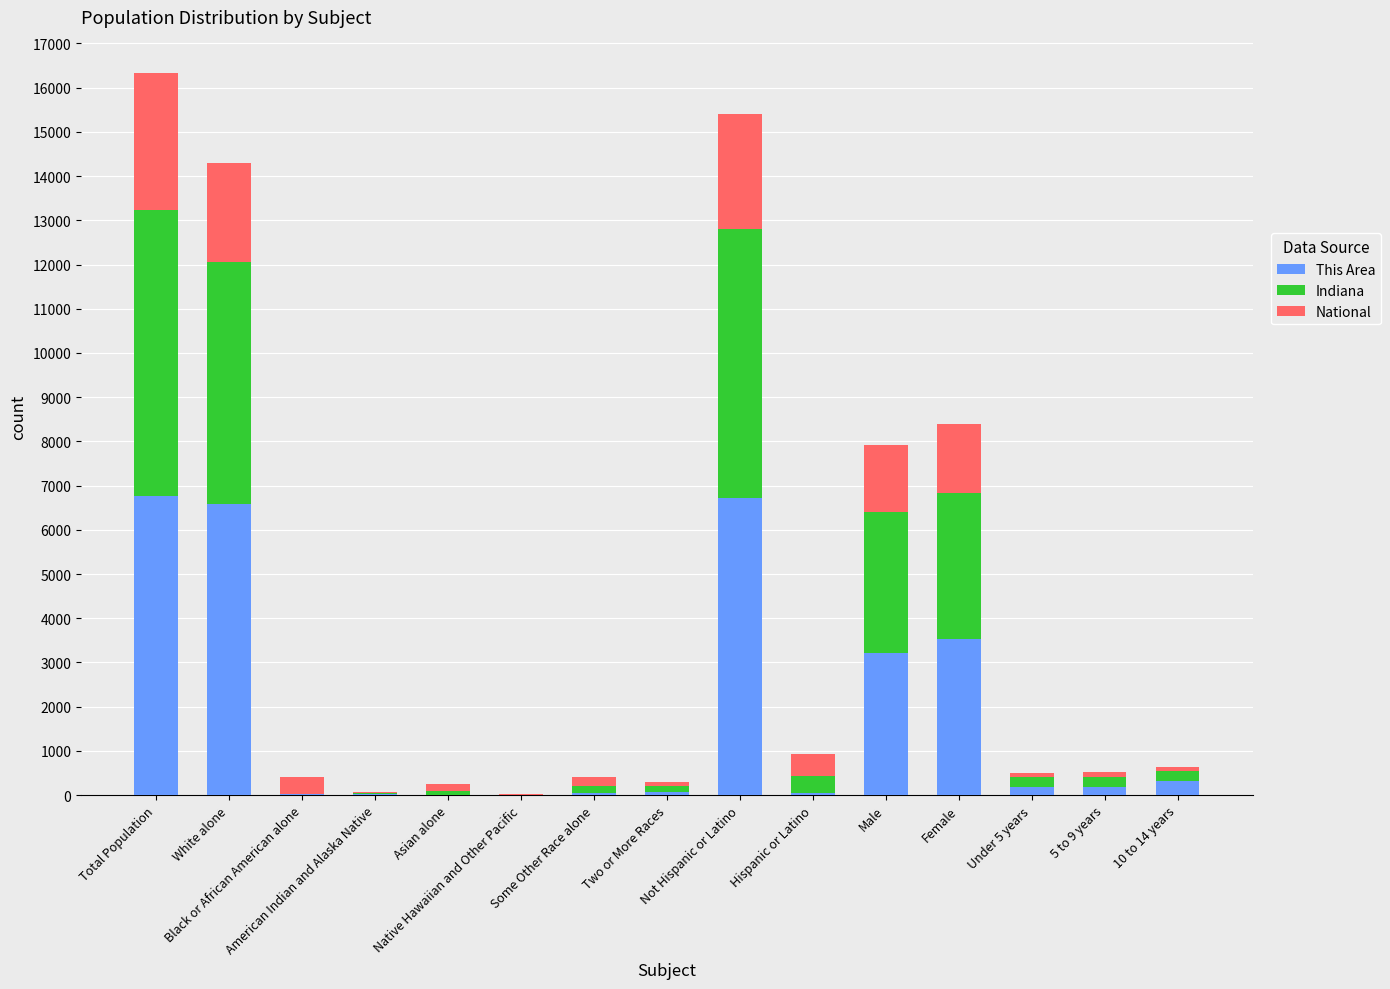

What value does the This Area series have at White alone?

6590.0